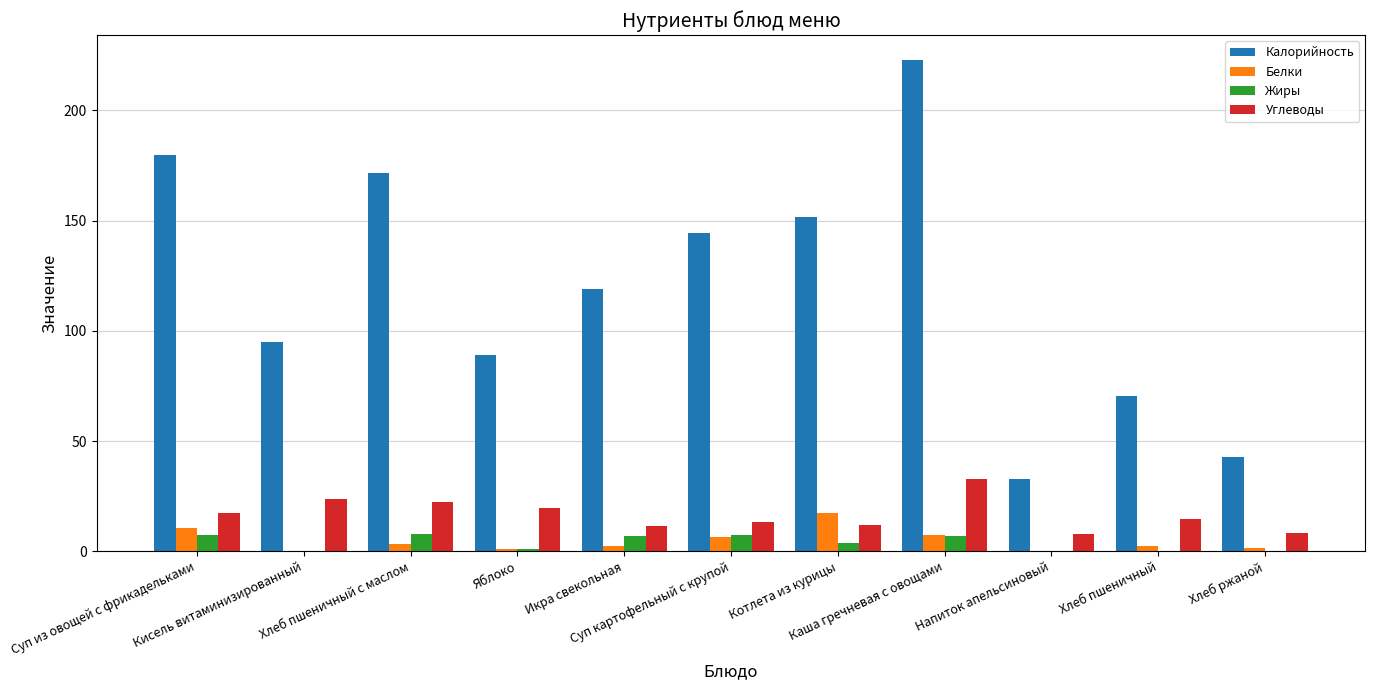

What is the sum of all Белки values?

52.4